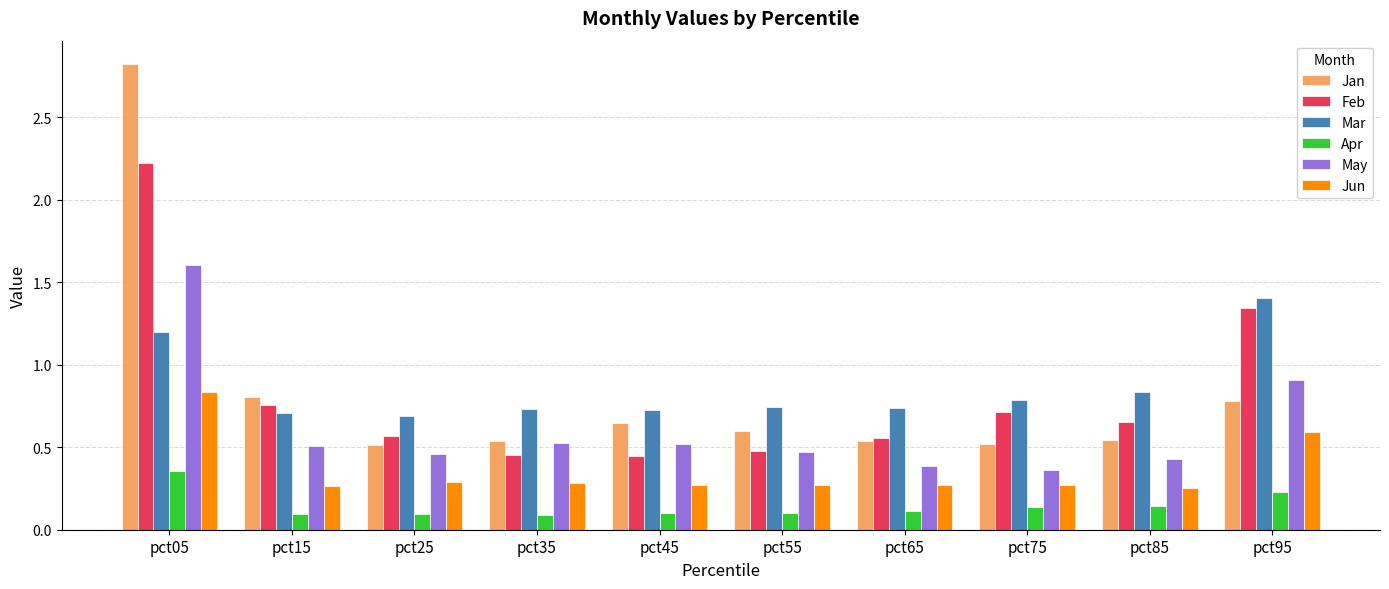

At which label does Jun reach its peak?

pct05